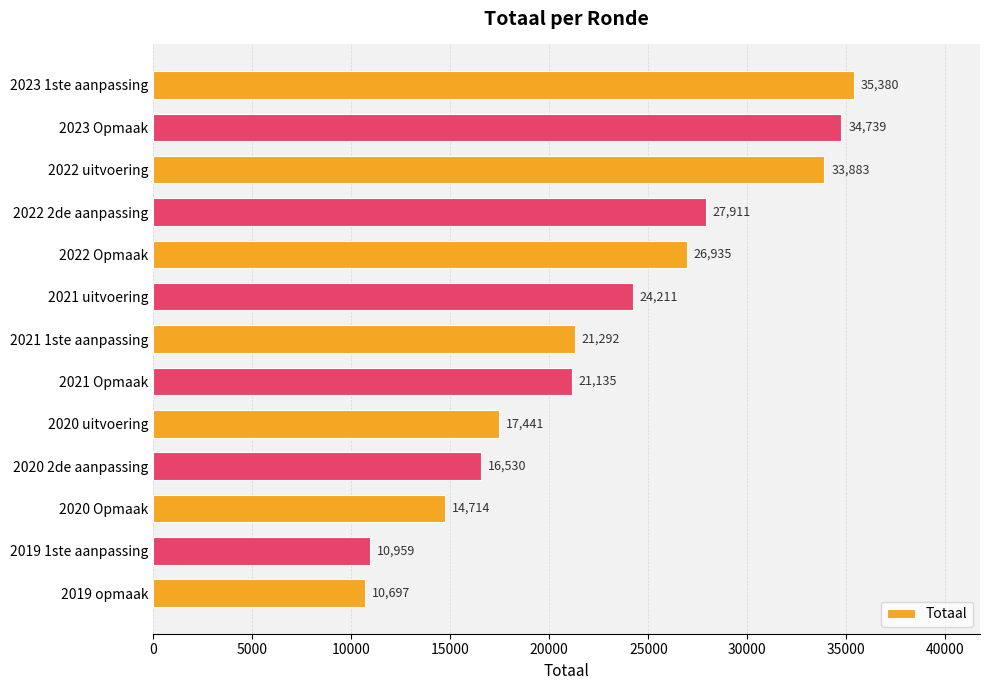

Does the chart contain stacked bars?

No